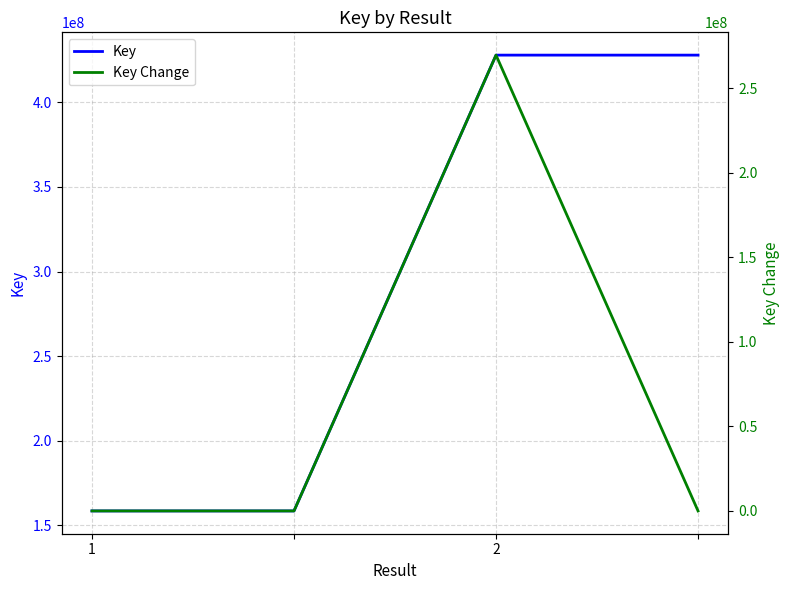

Reading right to left, transcribe all the data shown in this chart.

Key: 427980687	427980687	158437236	158437236
Key Change: 0	269543451	0	0